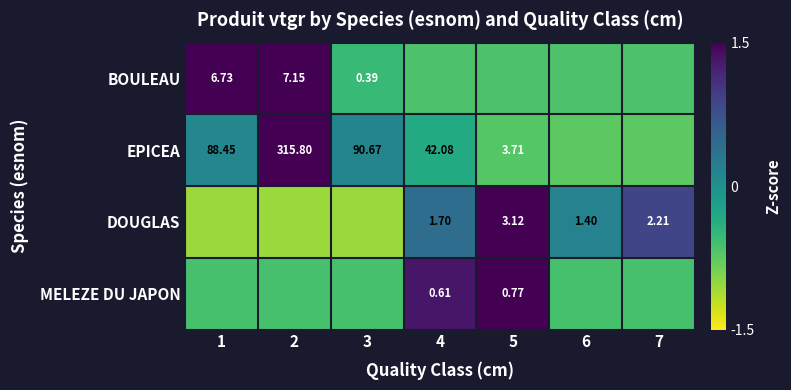

What is the difference between the maximum and minimum values in the BOULEAU series?

2.3